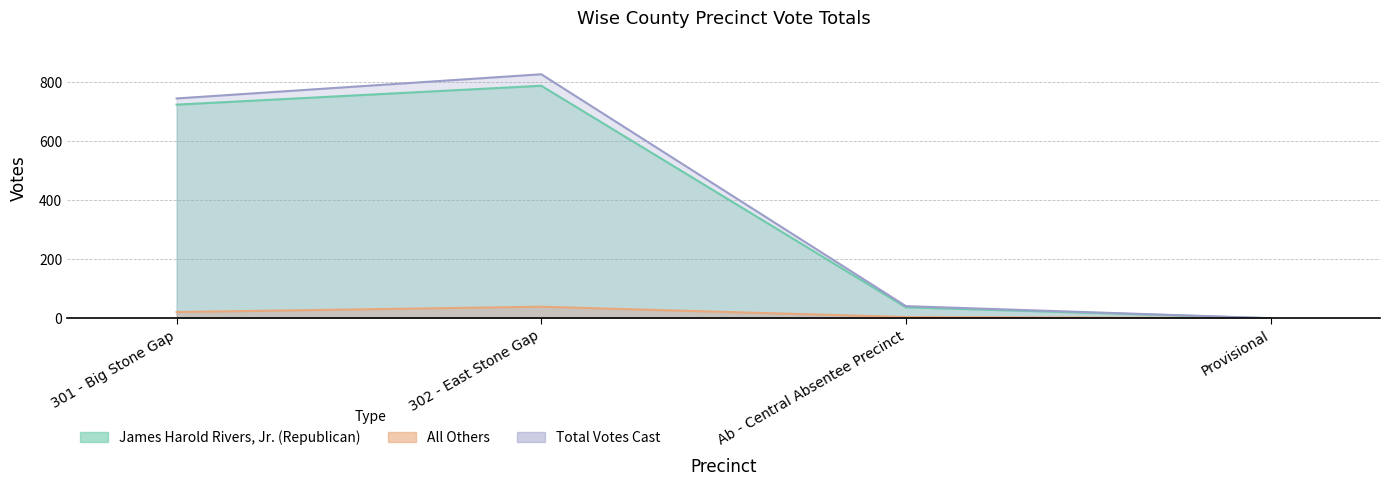

What is the spread (max minus min) of values at 302 - East Stone Gap?

788